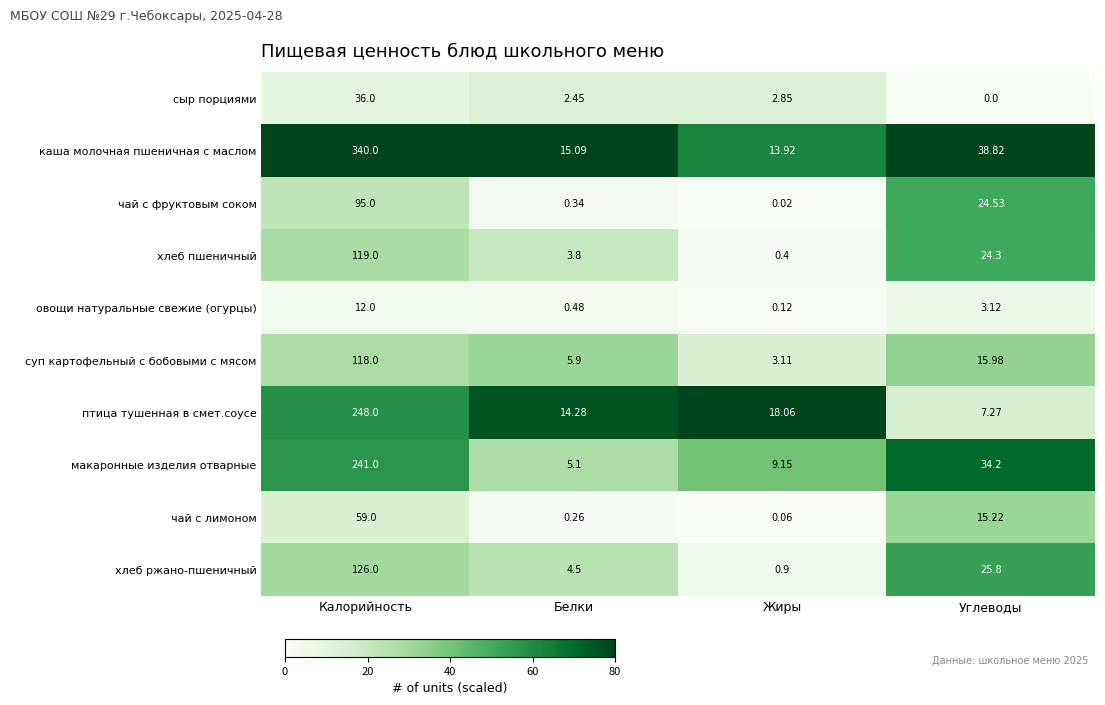

Which series changed the most between Калорийность and Белки?

каша молочная пшеничная с маслом